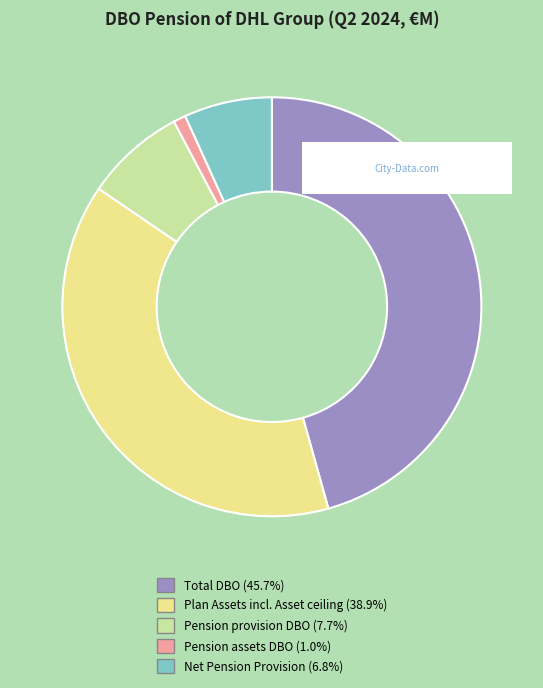

True or false: Total DBO accounts for 58% of the total.

False